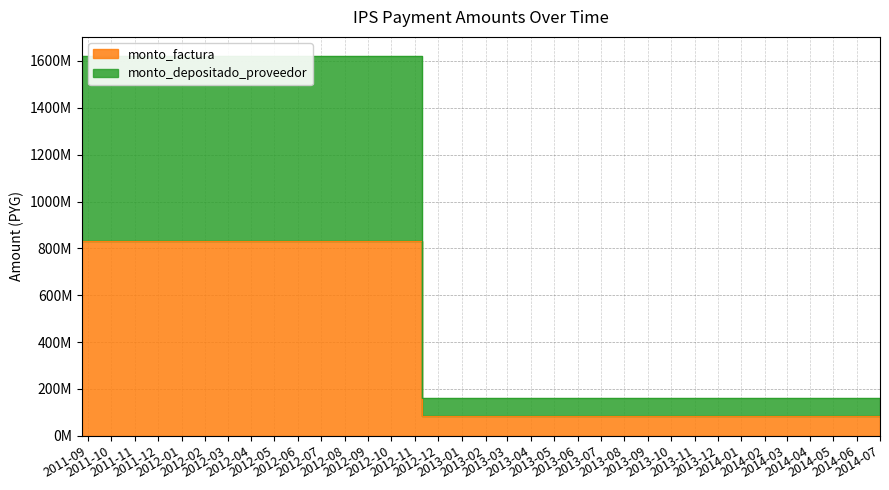

Which series has the largest range (max minus min)?

monto_depositado_proveedor